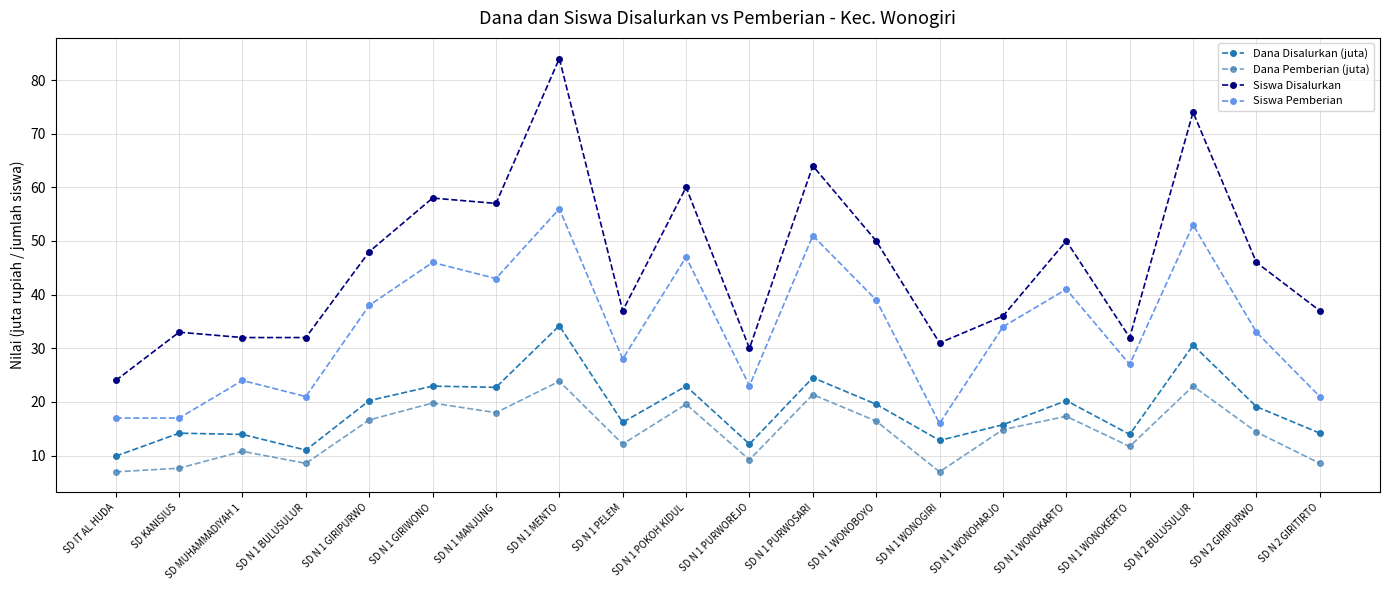

True or false: Dana Pemberian (juta) and Dana Disalurkan (juta) intersect in this chart.

False